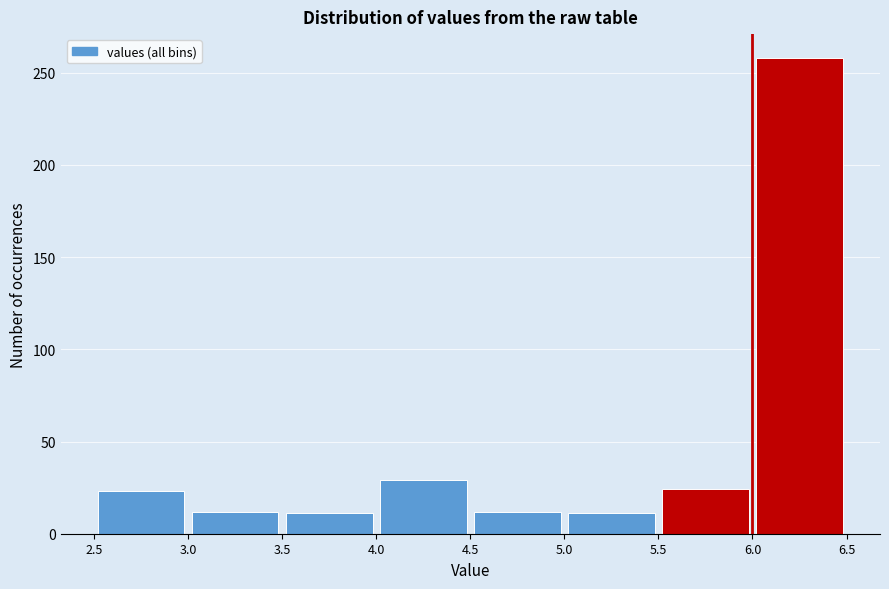

Reading left to right, list every bar in this chart as the range it spans on the x-axis followed by its height. The values are not printed on the chart, so give them approximately, as read against the axis.

2.5 to 3.0: 25
3.0 to 3.5: 10
3.5 to 4.0: 10
4.0 to 4.5: 30
4.5 to 5.0: 10
5.0 to 5.5: 10
5.5 to 6.0: 25
6.0 to 6.5: 260